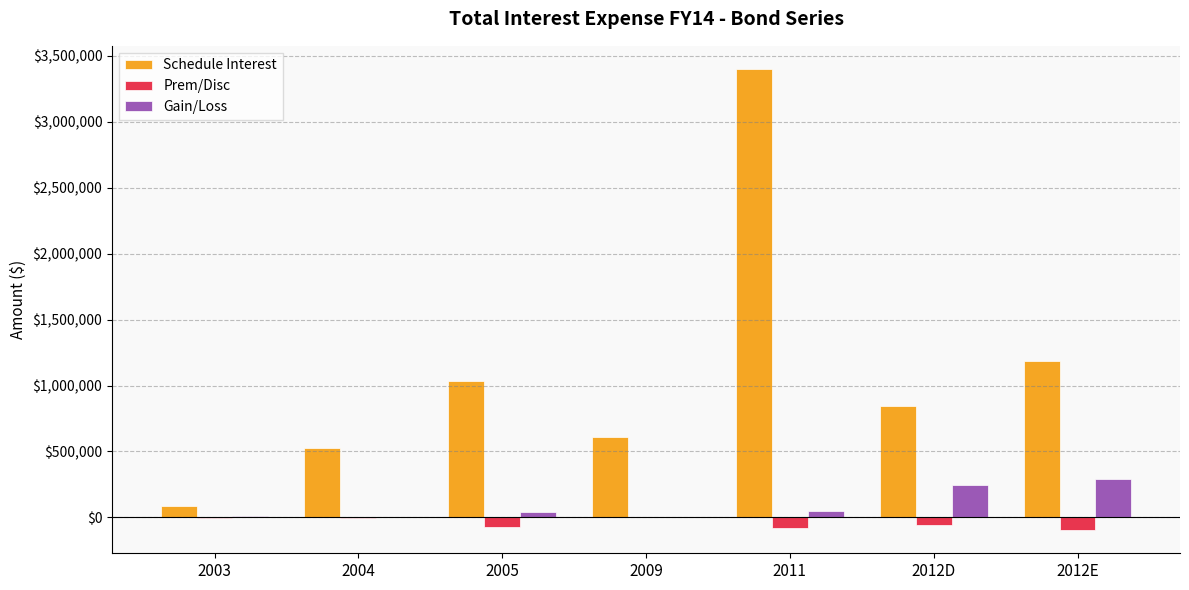

At which label is Schedule Interest closest to 1742746?

2012E